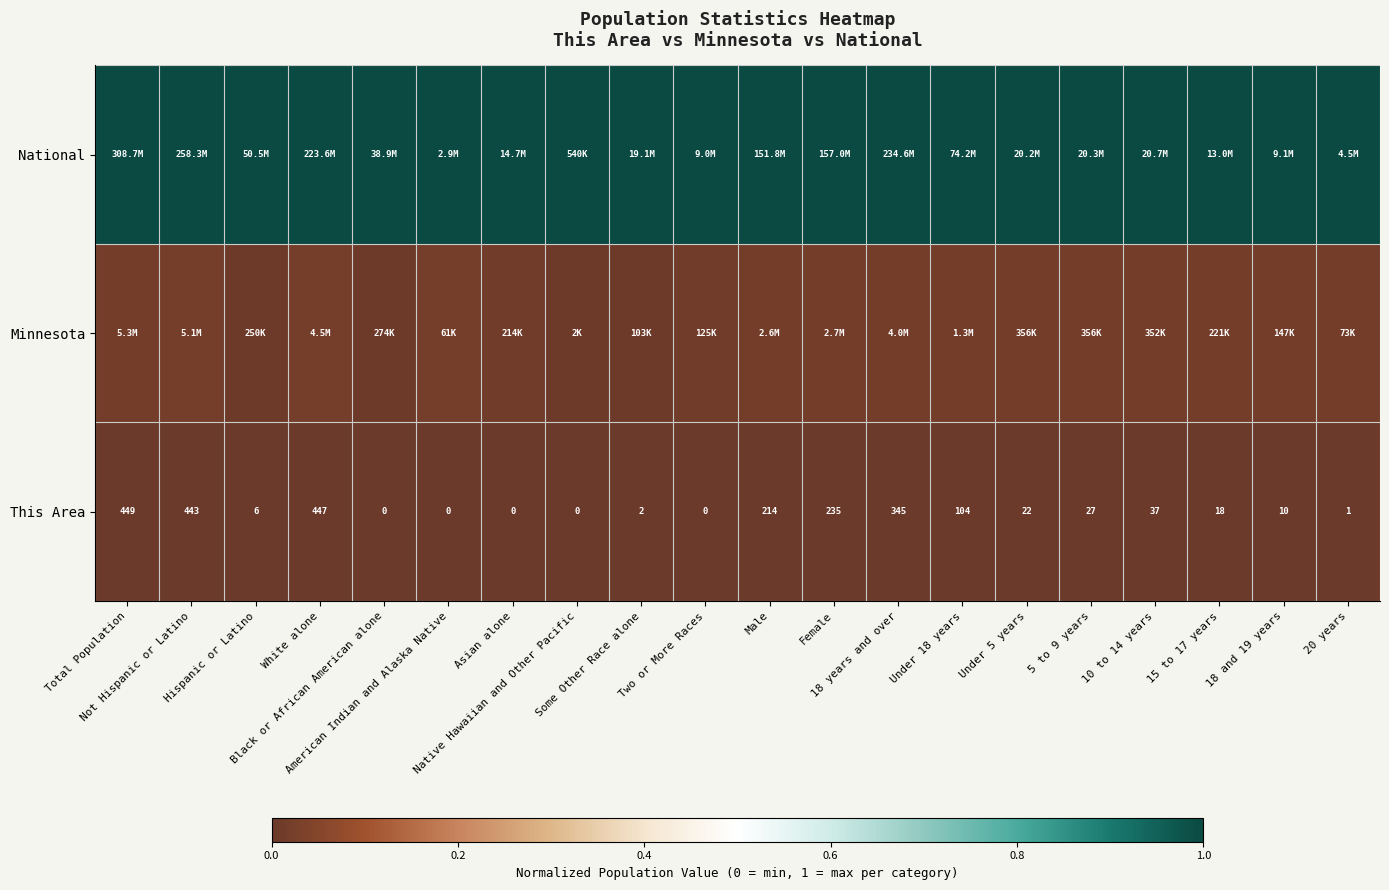

What is the difference between the highest and lowest values at 18 and 19 years?

1.0